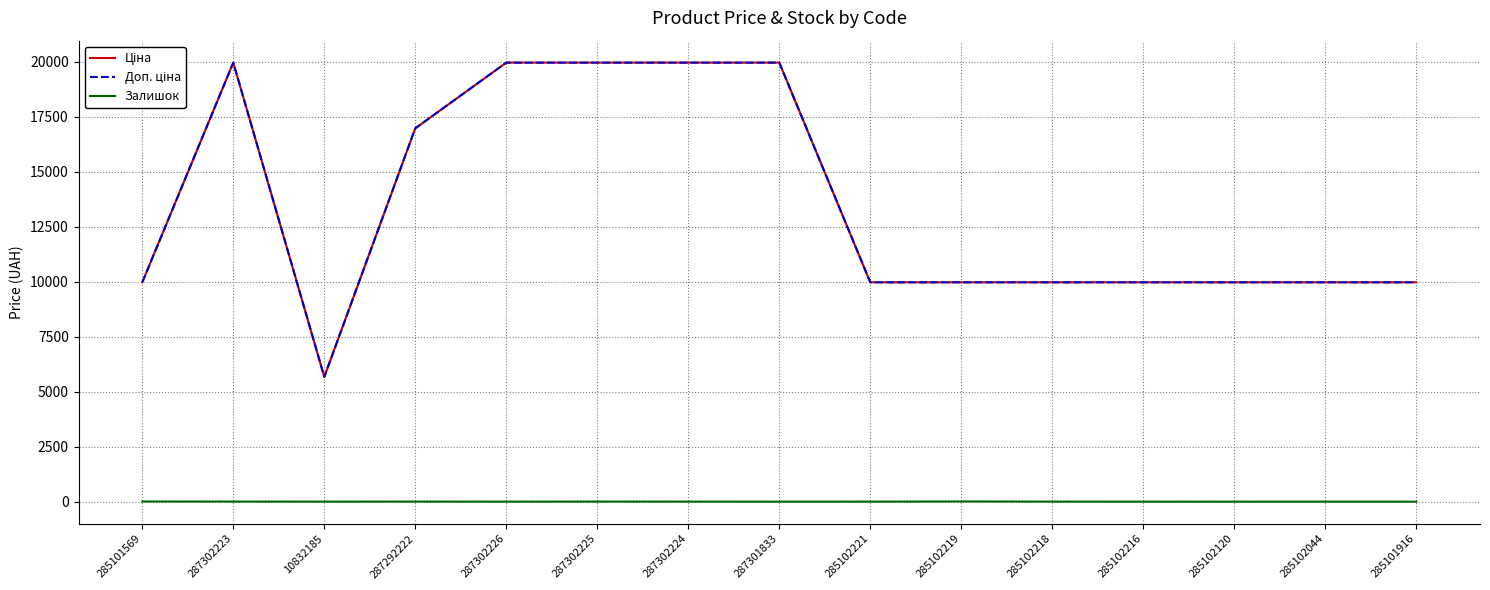

At 285101916, list the series in order from smallest to largest.

Залишок, Ціна, Доп. ціна